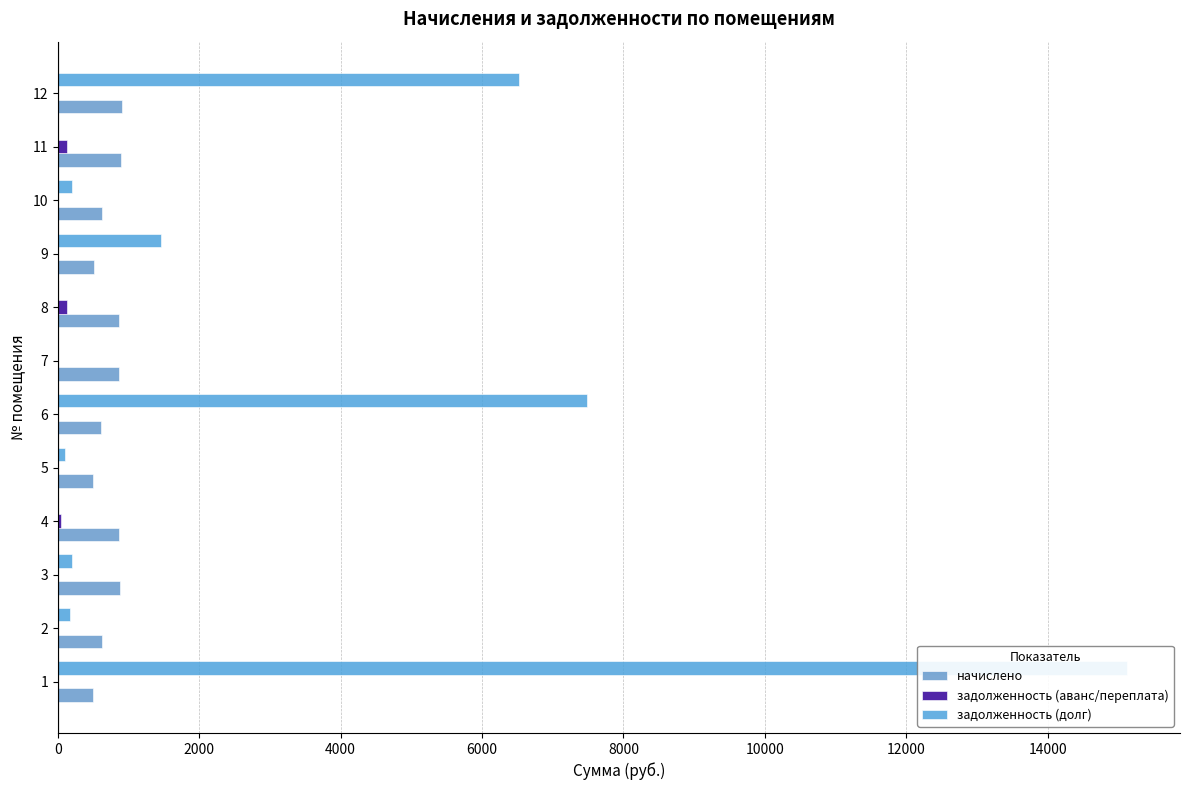

What is the difference between the second highest and minimum values in the задолженность (долг) series?

7484.3